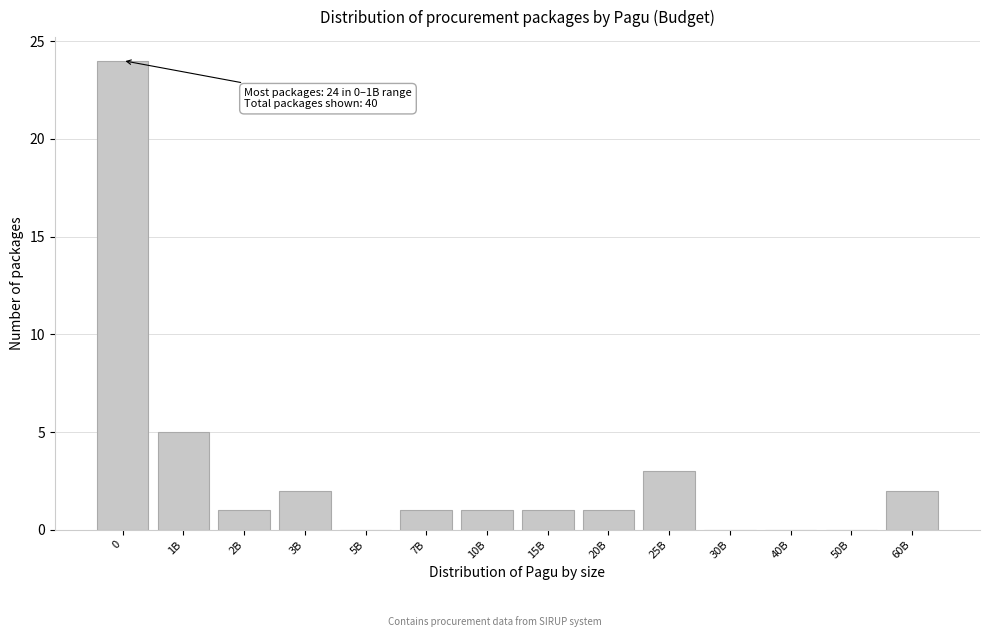

Reading left to right, transcribe all the data shown in this chart.

0=24	1B=5	2B=1	3B=2	5B=0	7B=1	10B=1	15B=1	20B=1	25B=3	30B=0	40B=0	50B=0	60B=2